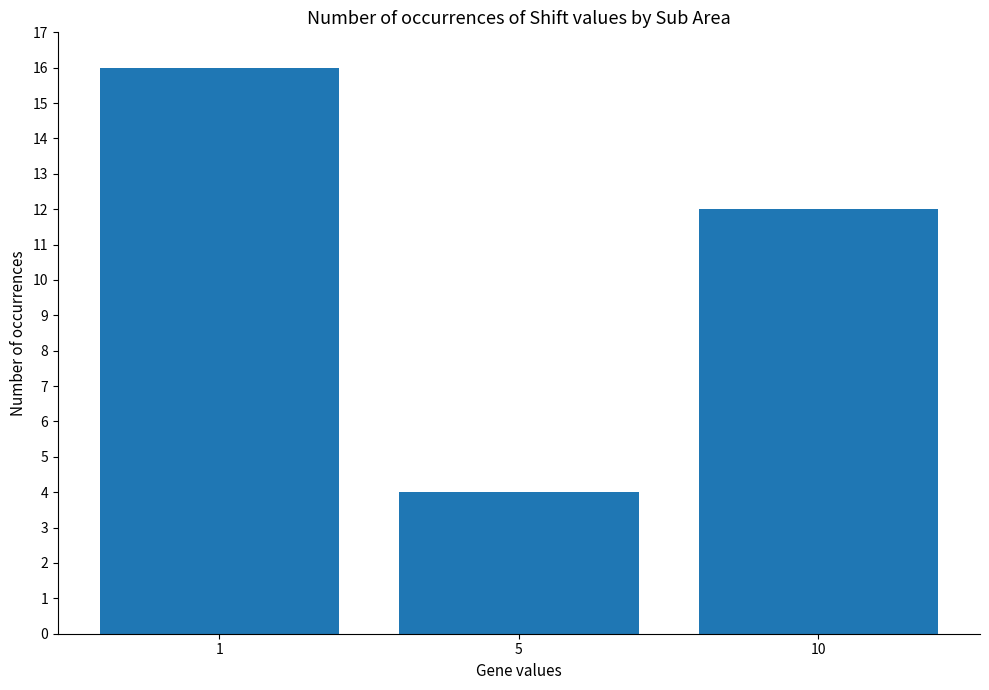

What is the difference between the second highest and minimum values?

8